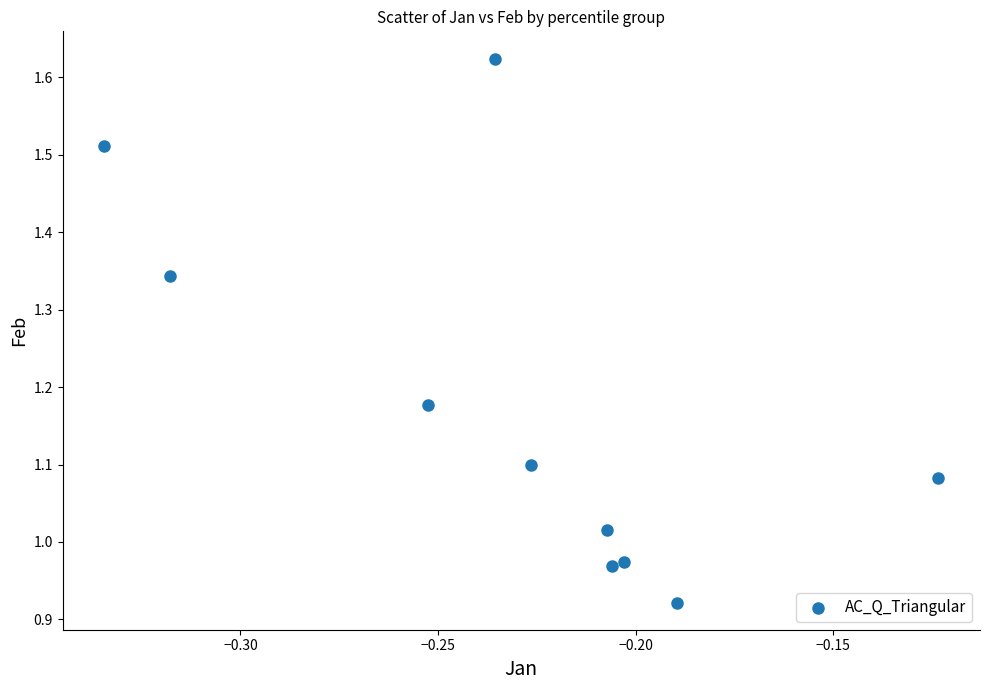

What is the range of Y values (max minus min)?

0.7